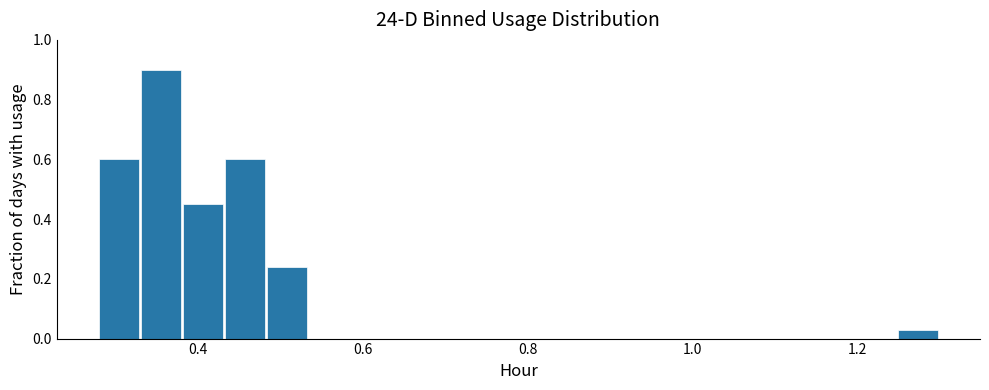

Around what value on the x-axis is the tallest bar? Give the approximate position of its centre, as read against the axis.

0.36